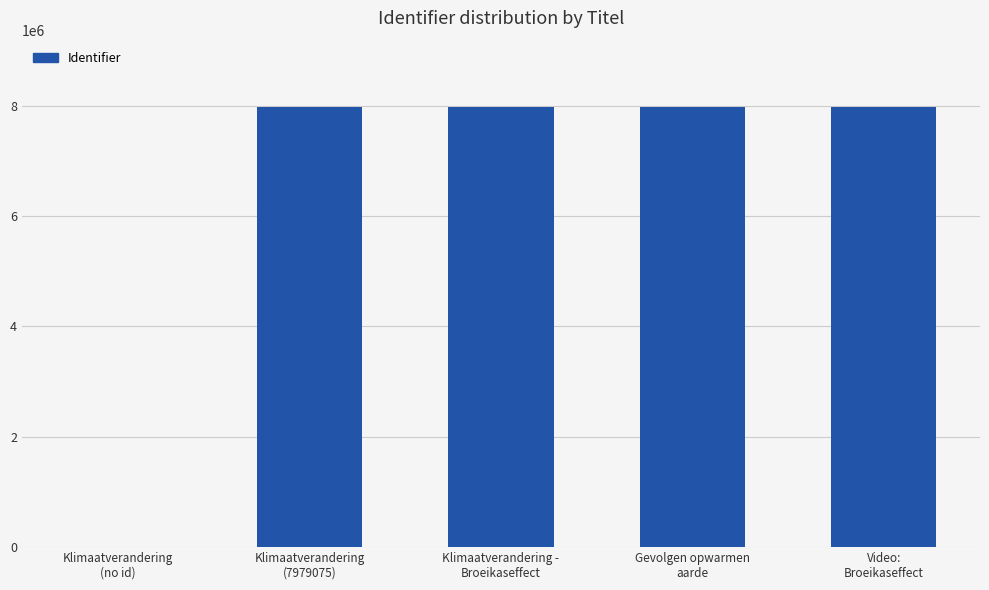

What is the greatest value displayed?

7979084